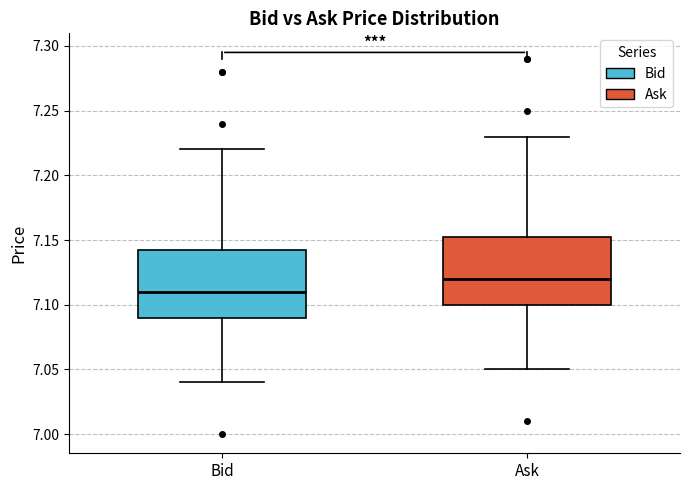

Reading left to right, transcribe this box plot: for each box, give where its median line is, the range the box spans, and where its two whiskers end, as read against the y-axis. The values are not printed on the chart, so give them approximately, as read against the axis.

Bid: median 7.110, box 7.090 to 7.145, whiskers 7.040 to 7.220
Ask: median 7.120, box 7.100 to 7.155, whiskers 7.050 to 7.230